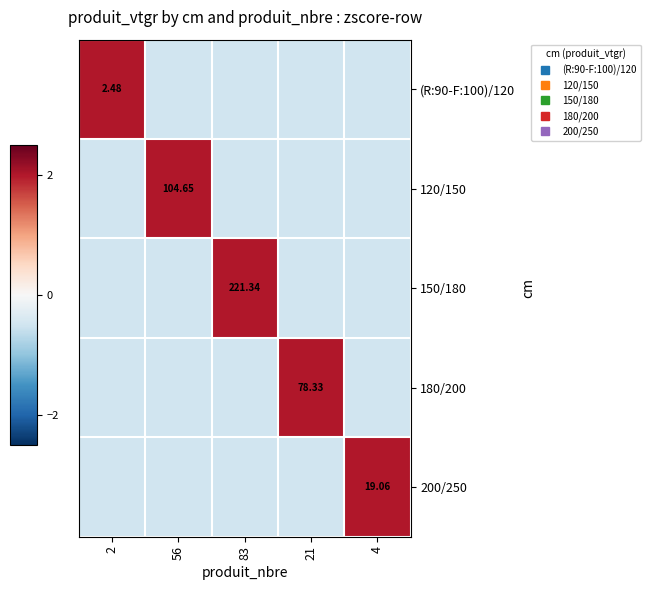

Is it true that 180/200 equals -0.5 at 83?

True